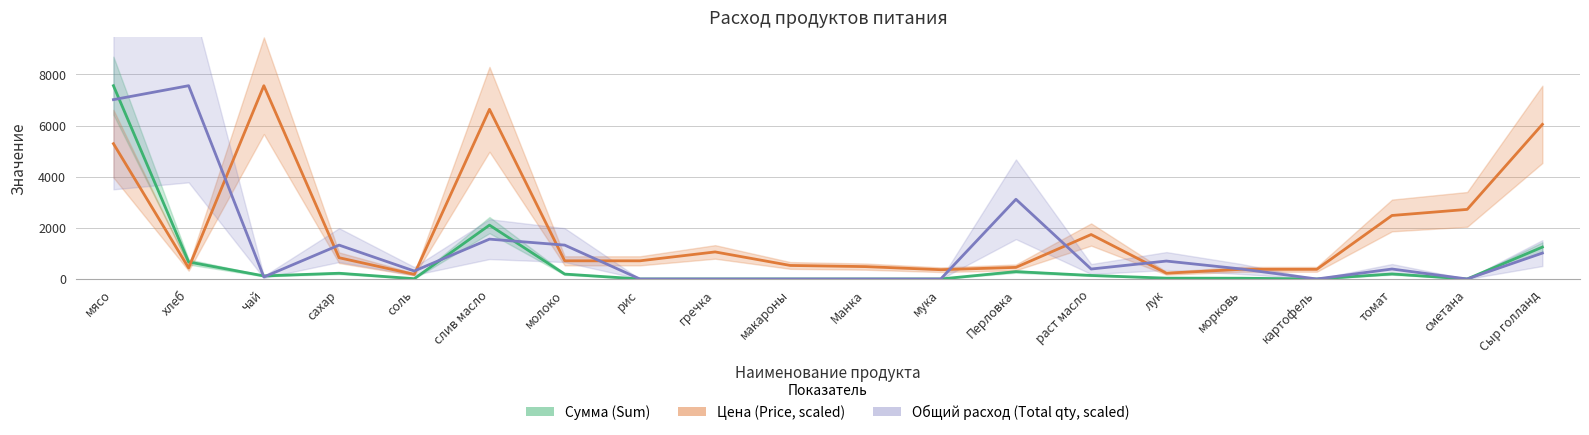

At how many categories does at least one series exceed 1270?

11